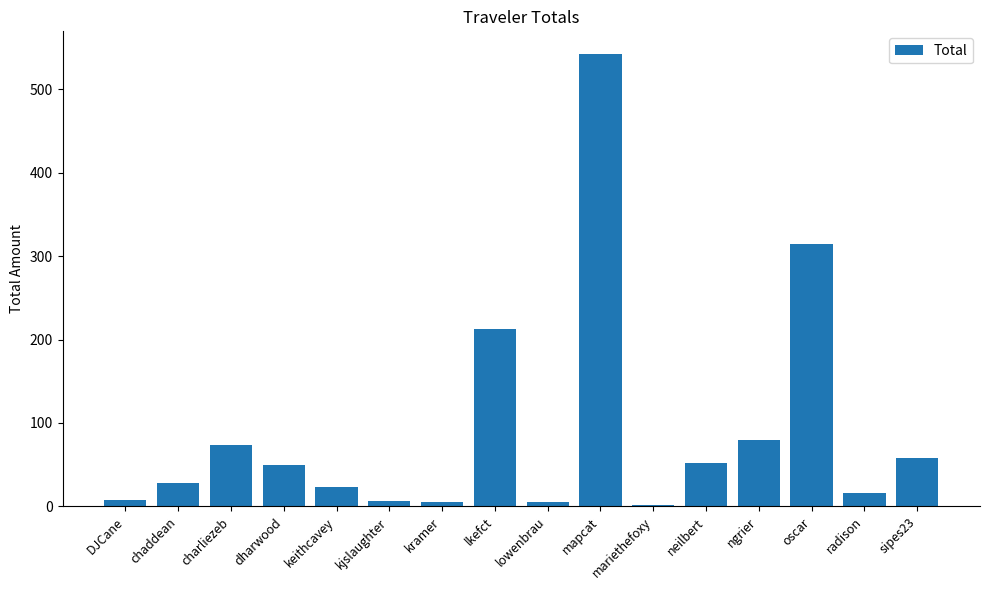

The chart shows a value of 219.2 at mapcat. True or false?

False